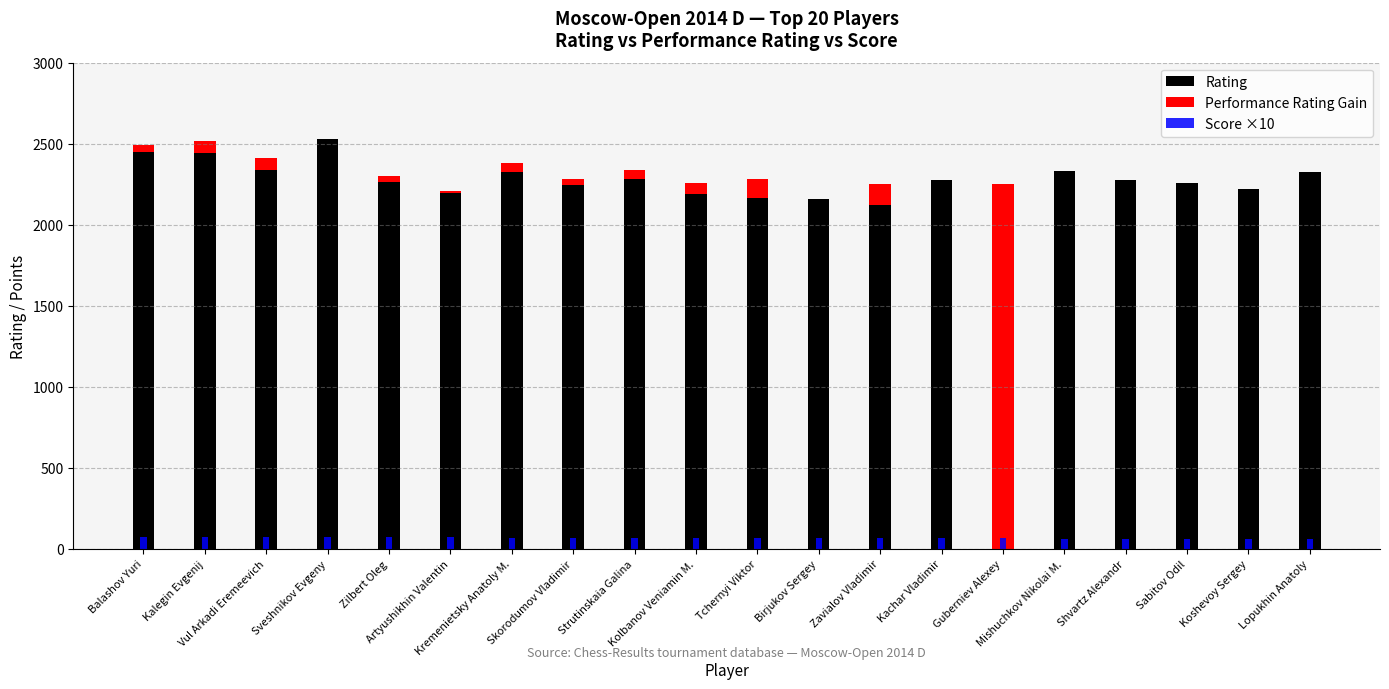

Which series has the widest spread of values?

Rating